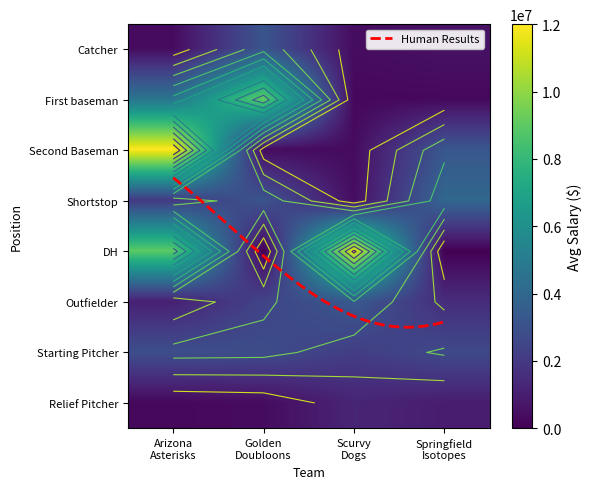

How many data points does each series have?

30